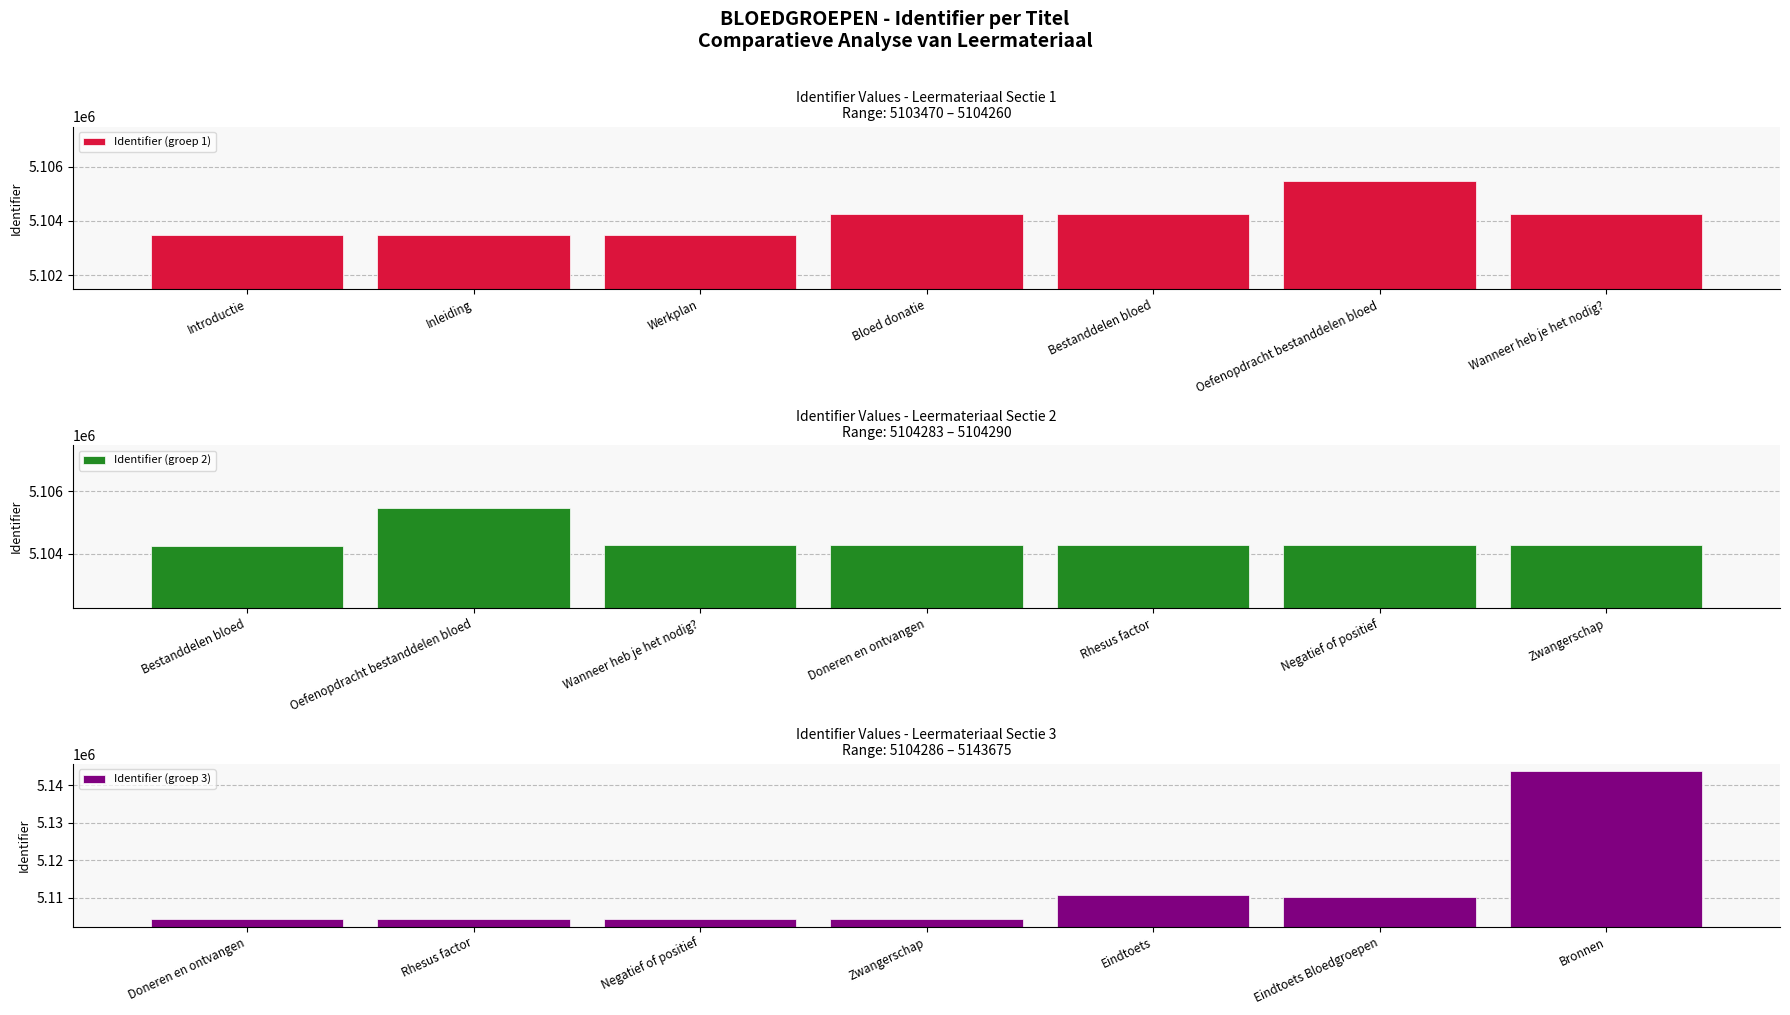

True or false: Identifier (groep 2) has a value of 7347693 at Wanneer heb je het nodig?.

False